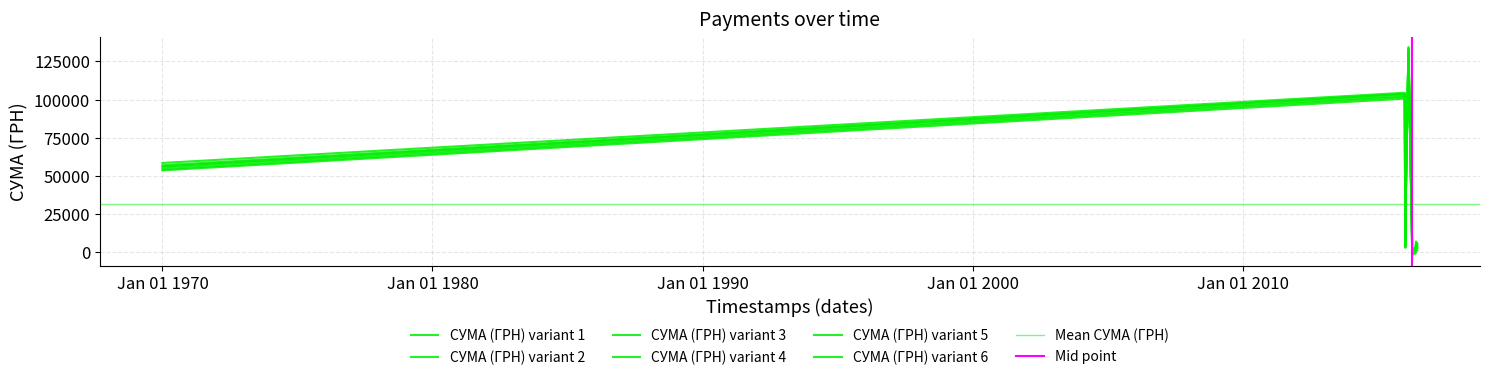

Which category has the highest value across all series?

23.02.2016